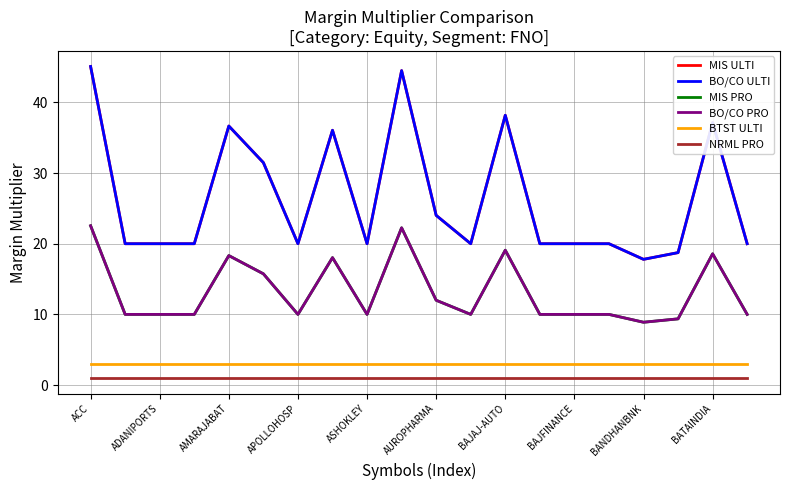

List the series in order of their peak value, highest first.

MIS ULTI, BO/CO ULTI, MIS PRO, BO/CO PRO, BTST ULTI, NRML PRO